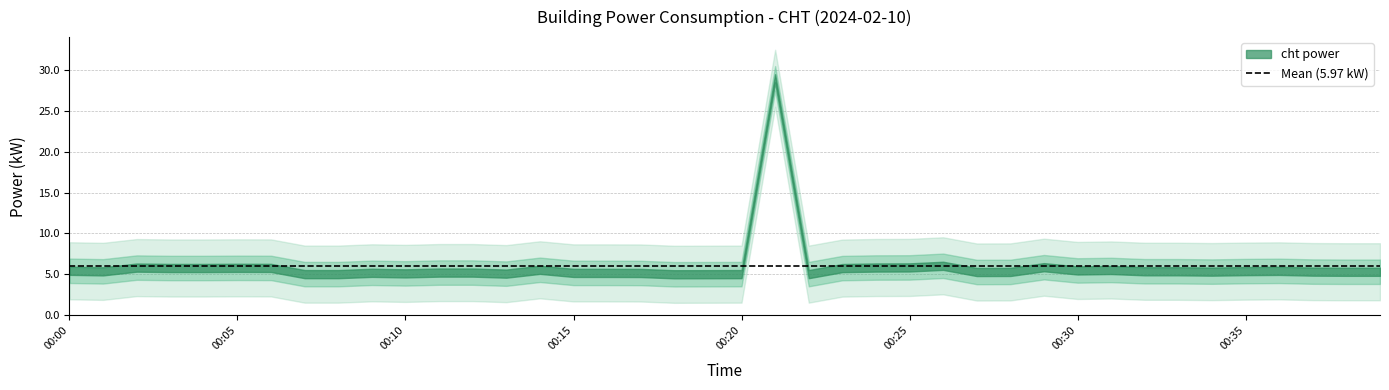

Rank the categories by value from lowest to highest.

00:18, 00:19, 00:07, 00:08, 00:20, 00:22, 00:13, 00:10, 00:17, 00:15, 00:16, 00:09, 00:11, 00:12, 00:27, 00:28, 00:38, 00:39, 00:34, 00:37, 00:01, 00:32, 00:33, 00:35, 00:36, 00:00, 00:30, 00:31, 00:14, 00:23, 00:03, 00:04, 00:06, 00:05, 00:02, 00:24, 00:25, 00:29, 00:26, 00:21